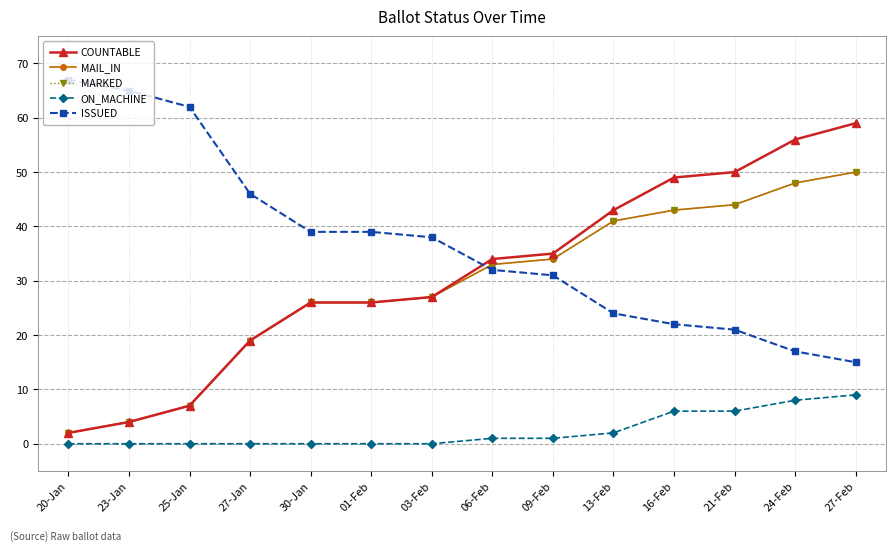

True or false: MAIL_IN and MARKED intersect in this chart.

False